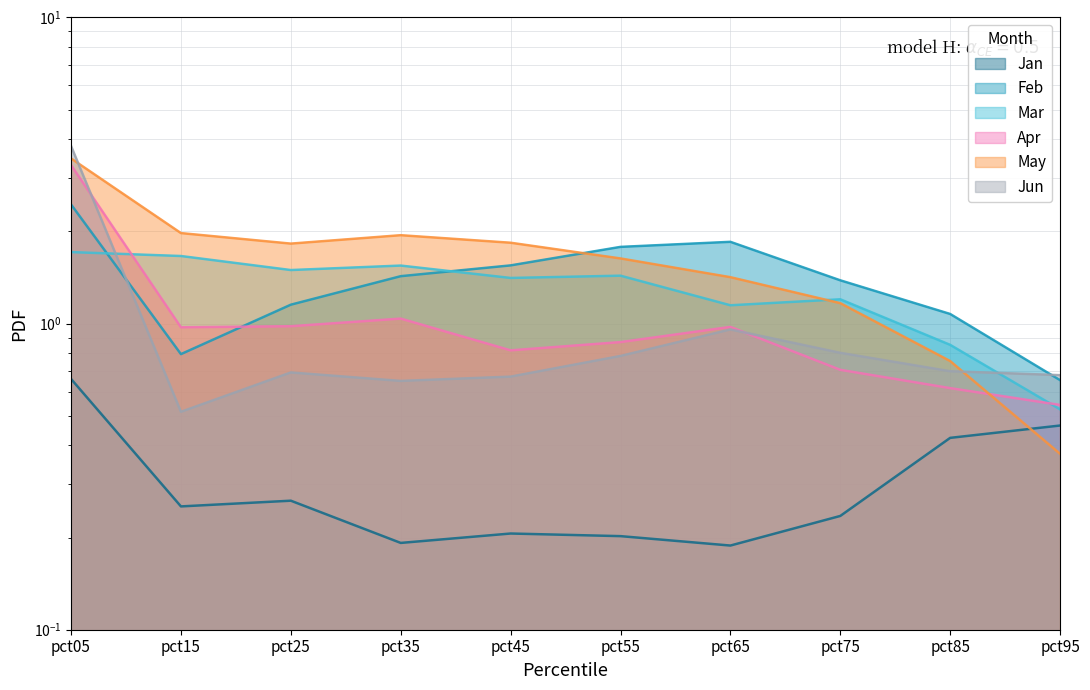

True or false: Mar and May intersect in this chart.

True